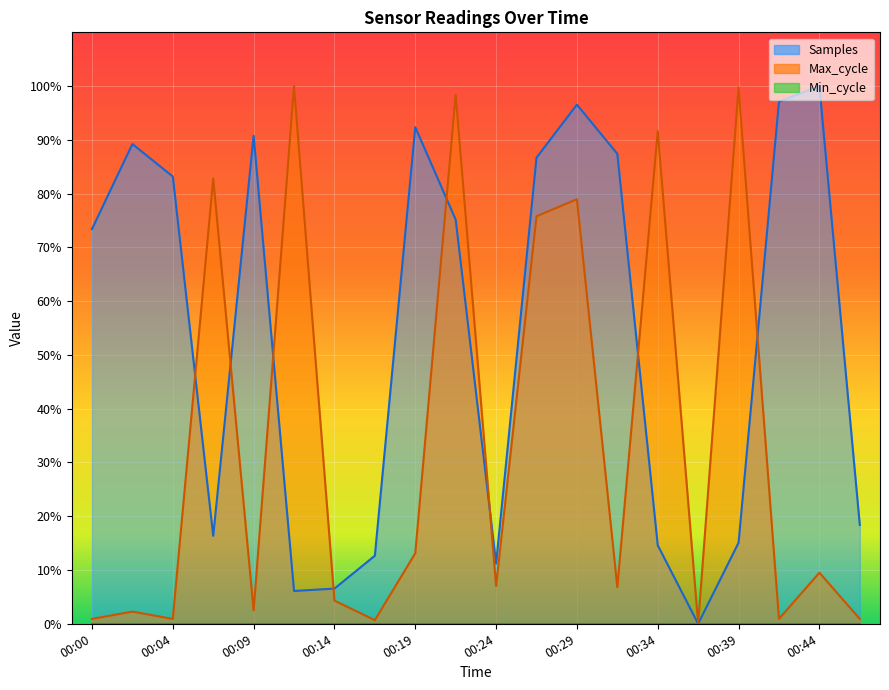

What is the average value of the Max_cycle series?

33.9